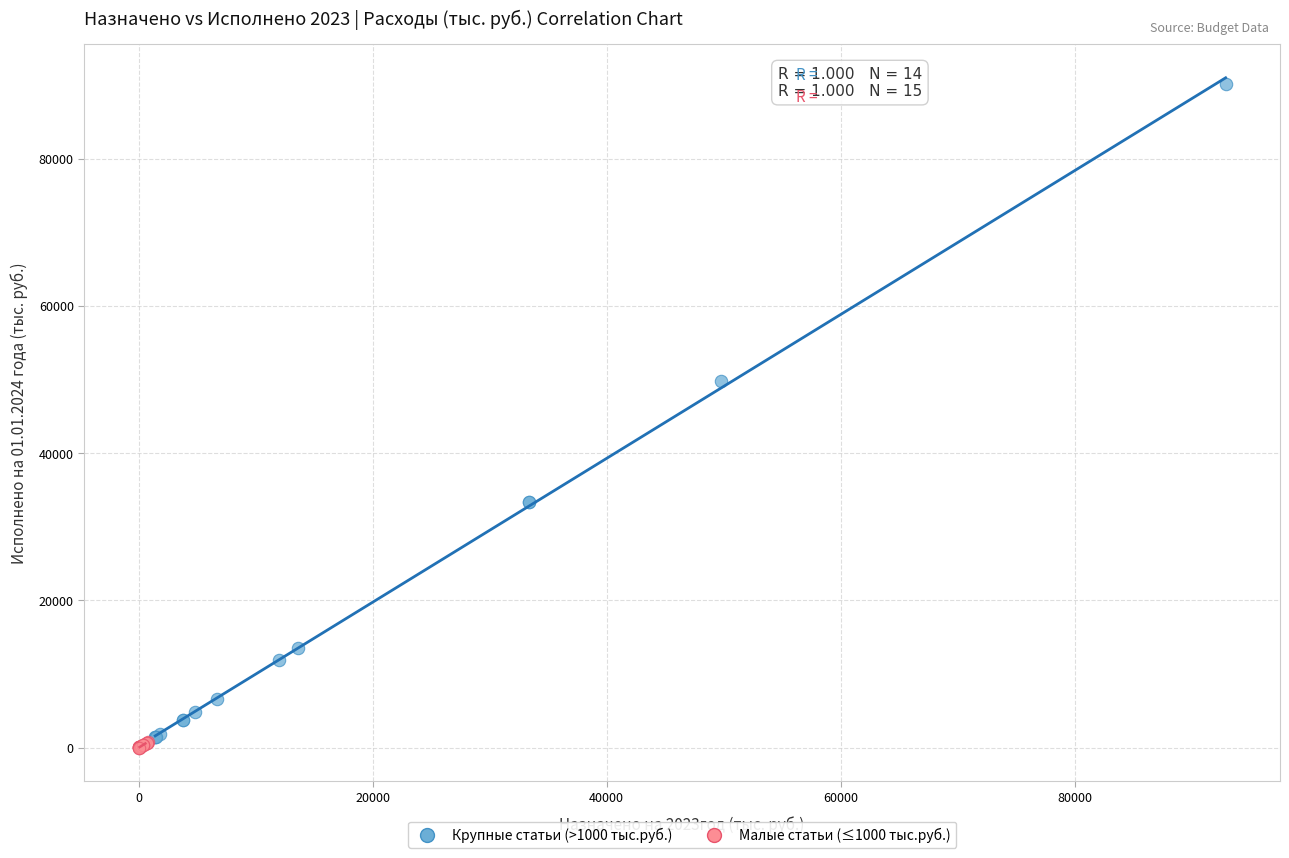

Which series has the largest Y range (max minus min)?

Крупные статьи (>1000 тыс.руб.)